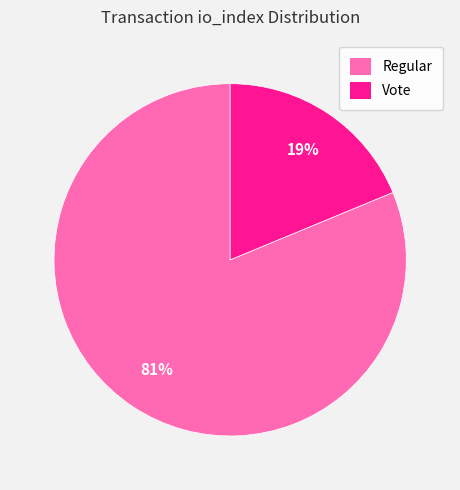

To the nearest percent, what is the difference between the largest and smallest slice percentages?

62%